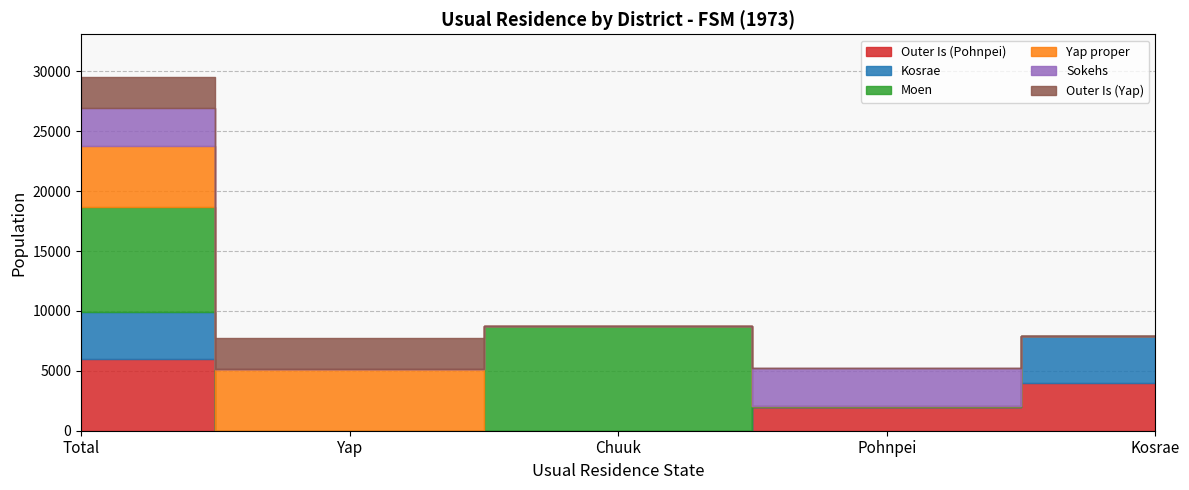

Which has a higher value, Chuuk or Yap?

Chuuk